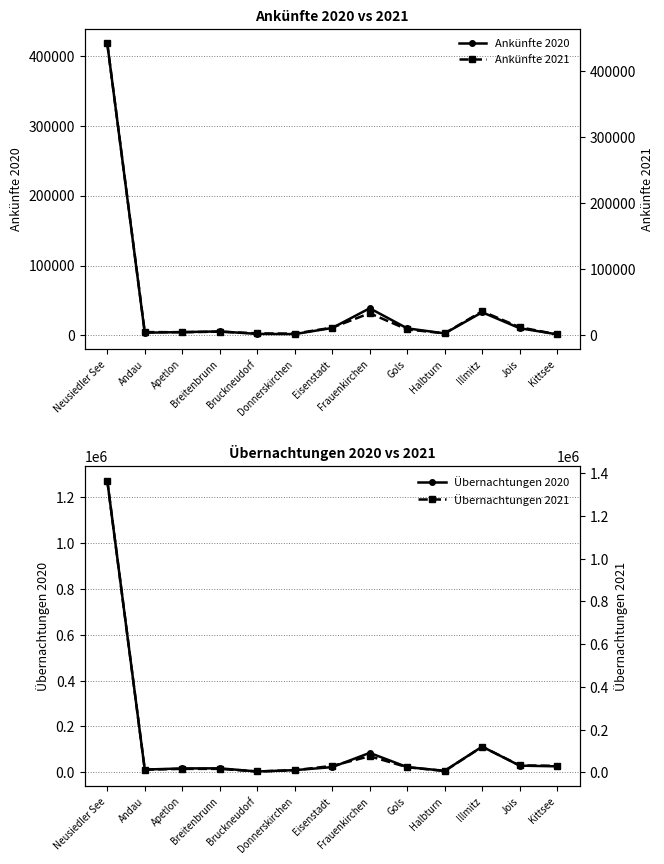

At Andau, list the series in order from largest to smallest.

Übernachtungen 2021, Übernachtungen 2020, Ankünfte 2021, Ankünfte 2020